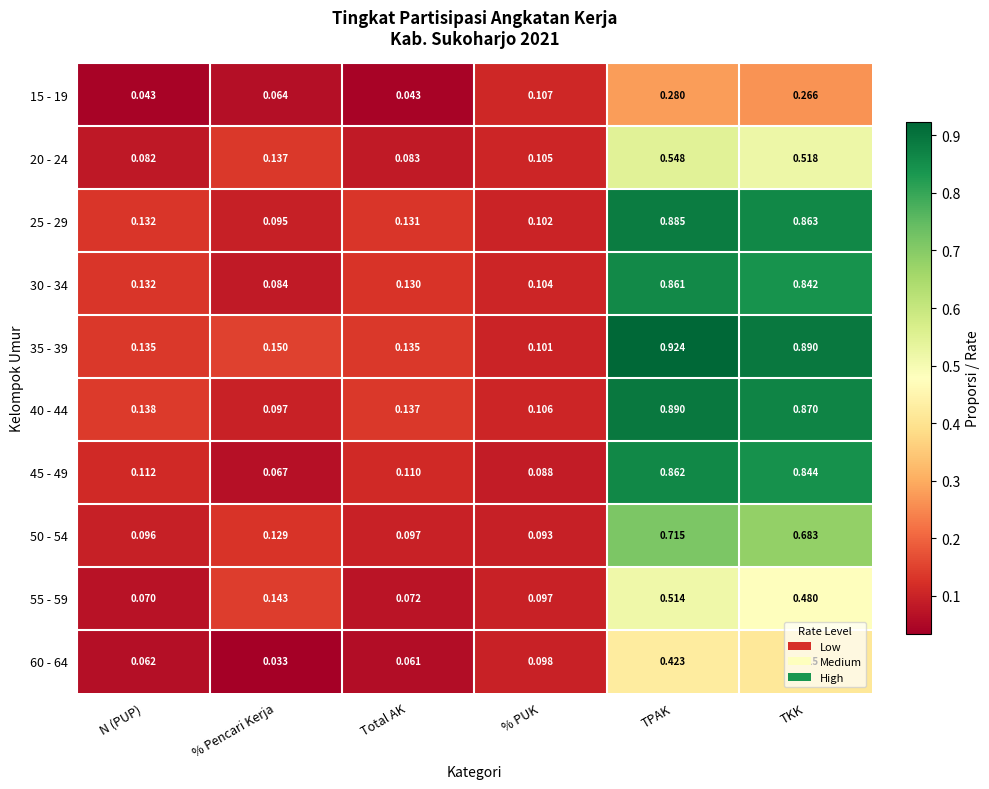

Which category has the highest value across all series?

TPAK